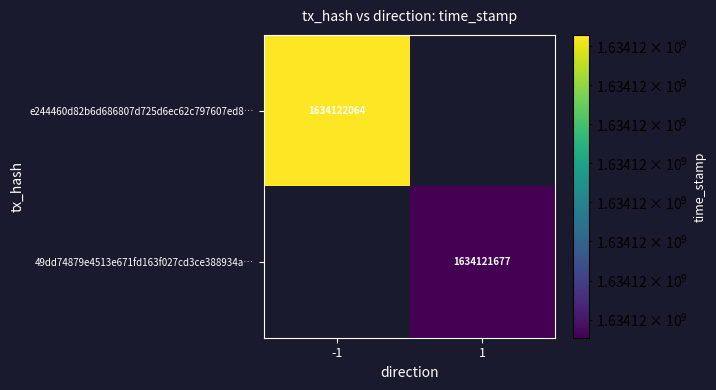

Reading left to right, list all the values displayed in this chart.

e244460d82b6d686807d725d6ec62c797607ed8: -1	1634122064
49dd74879e4513e671fd163f027cd3ce388934a: 1	1634121677